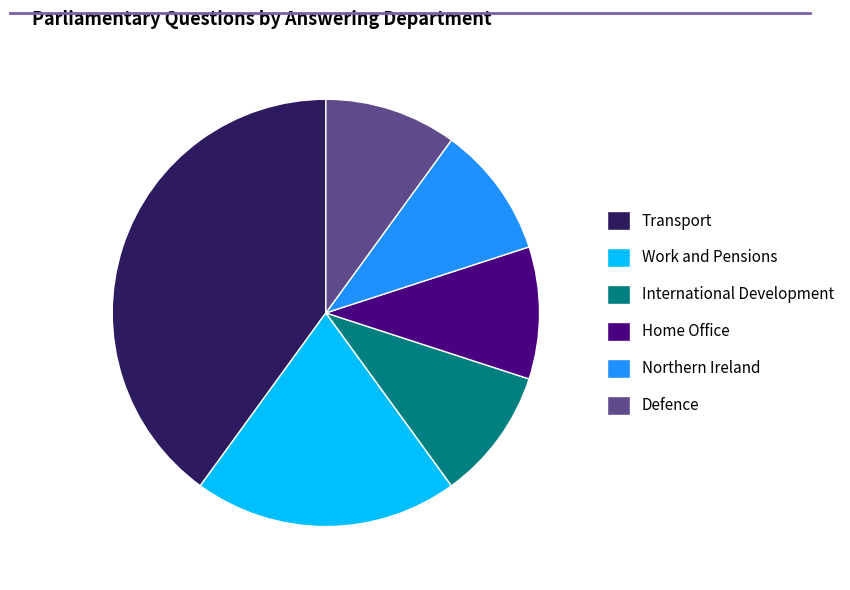

Combined, do Home Office and Defence account for over 50%?

No